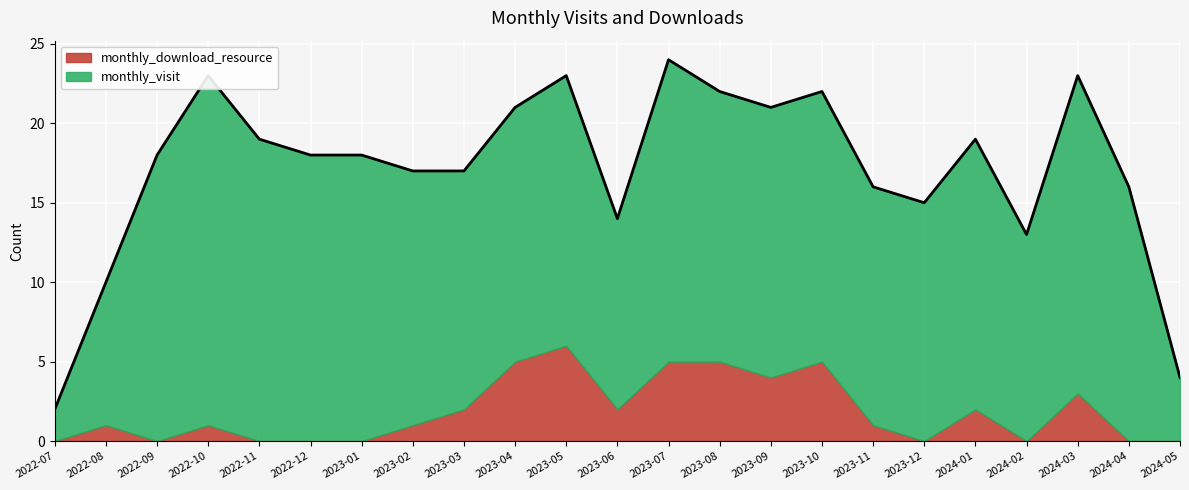

Reading left to right, extract all data points from this chart.

monthly_visit: 2	9	18	22	19	18	18	16	15	16	17	12	19	17	17	17	15	15	17	13	20	16	4
monthly_download_resource: 0	1	0	1	0	0	0	1	2	5	6	2	5	5	4	5	1	0	2	0	3	0	0